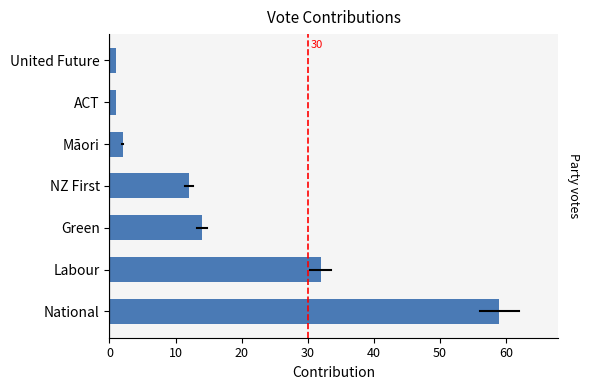

The chart shows a value of 21 at Green. True or false?

False